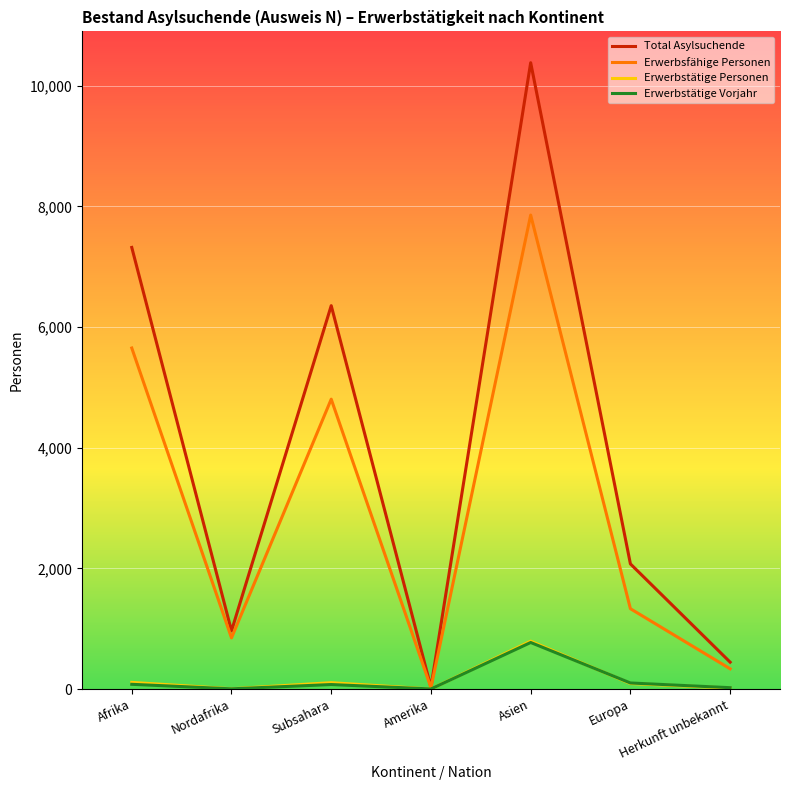

What is the total value across all series at Asien?

19805